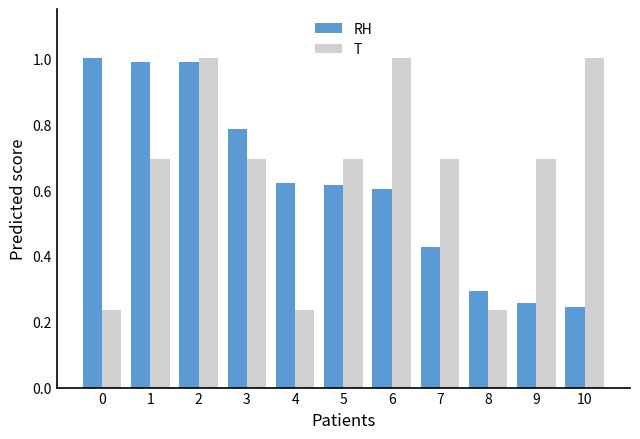

At how many categories does at least one series exceed 0?

11